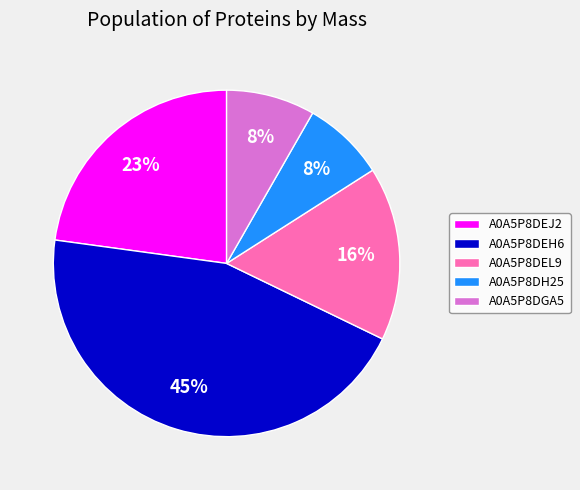

Does A0A5P8DH25 represent more than half of the total?

No